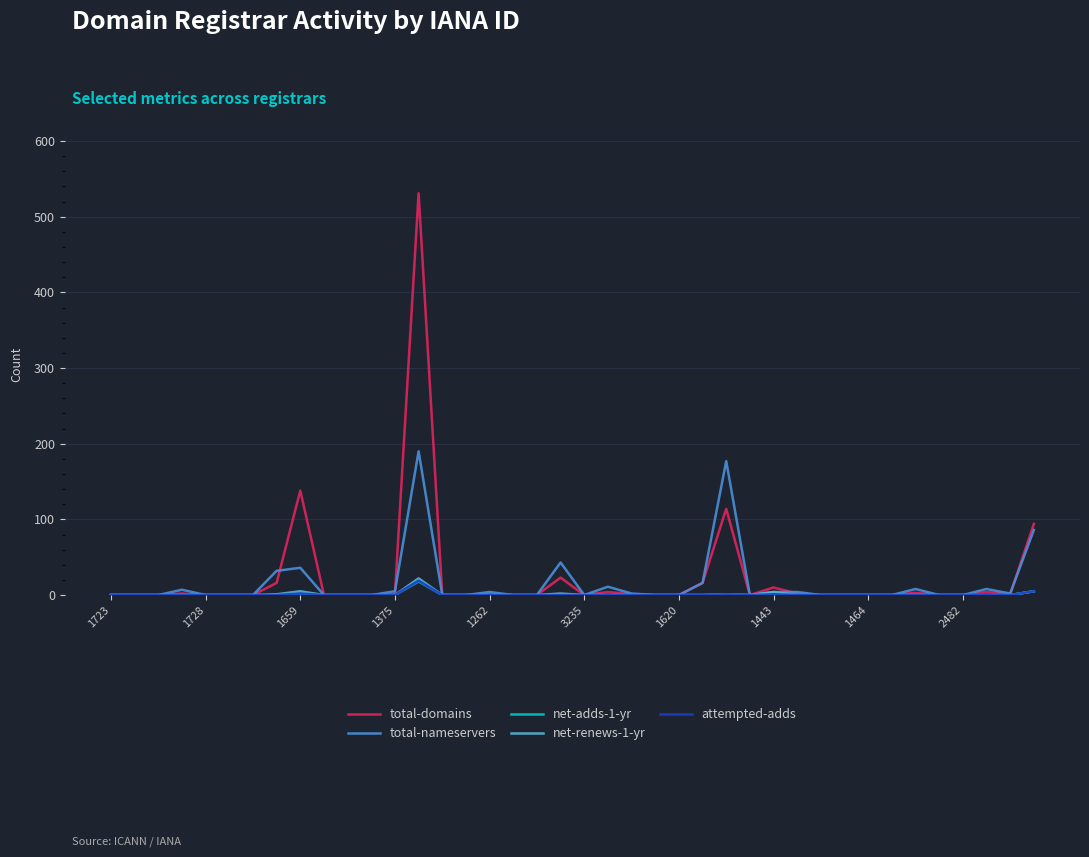

Which series has the largest total across all categories?

total-domains